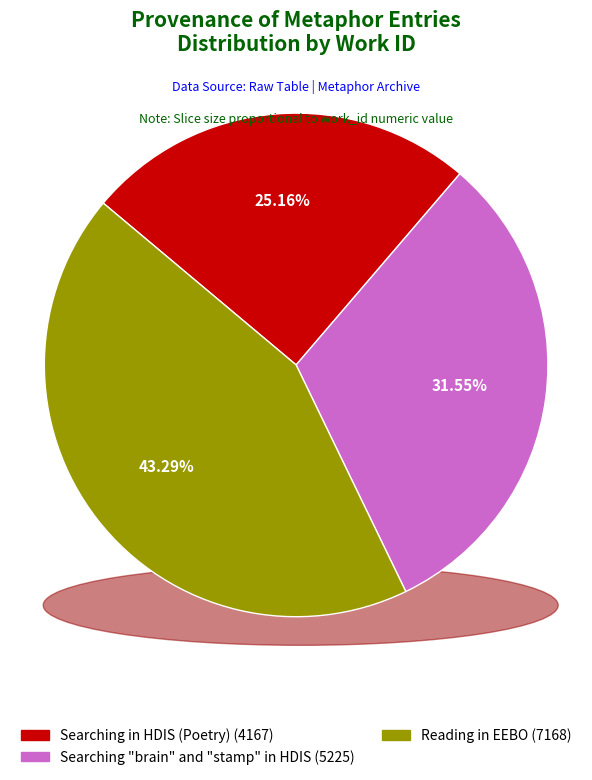

True or false: Searching in HDIS (Poetry) accounts for 25% of the total.

True